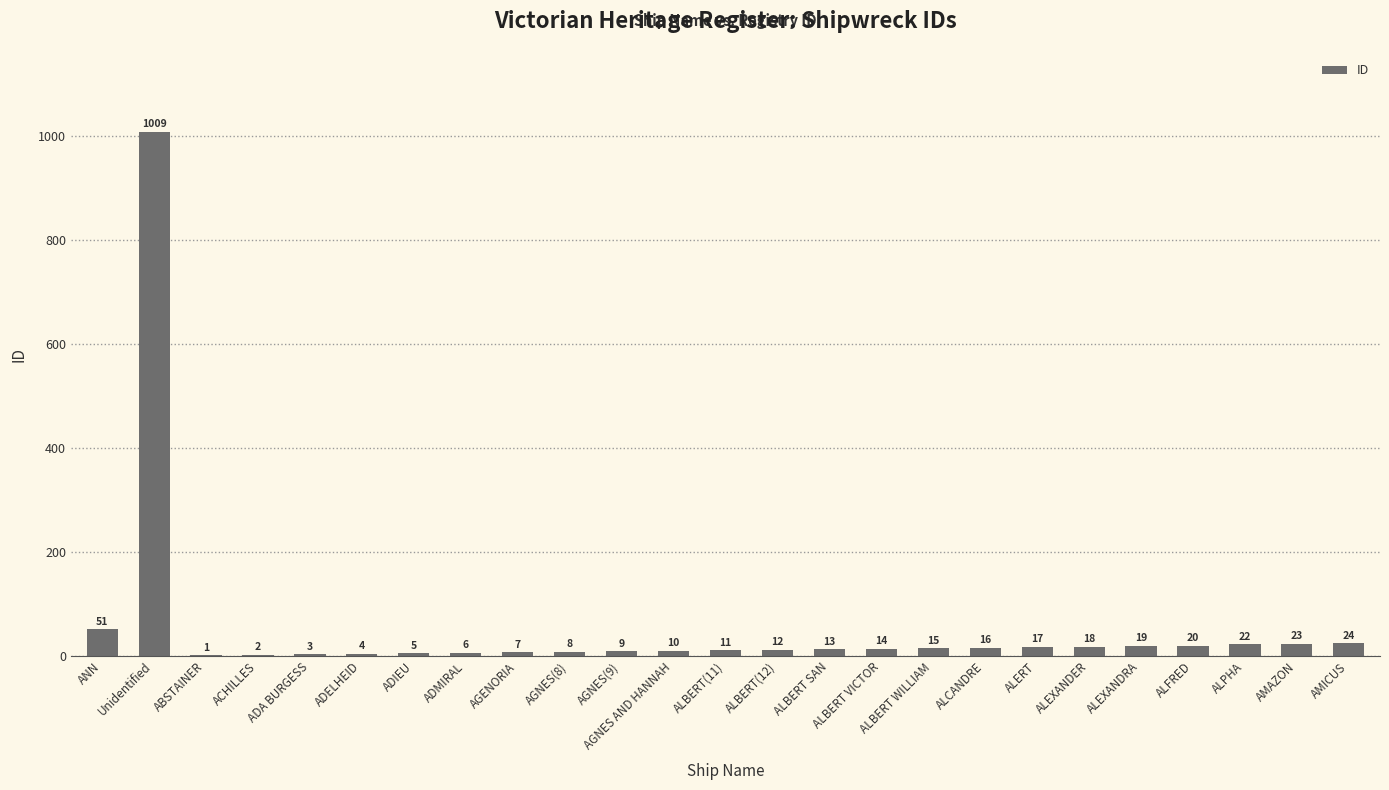

Reading left to right, list all the values displayed in this chart.

51	1009	1	2	3	4	5	6	7	8	9	10	11	12	13	14	15	16	17	18	19	20	22	23	24